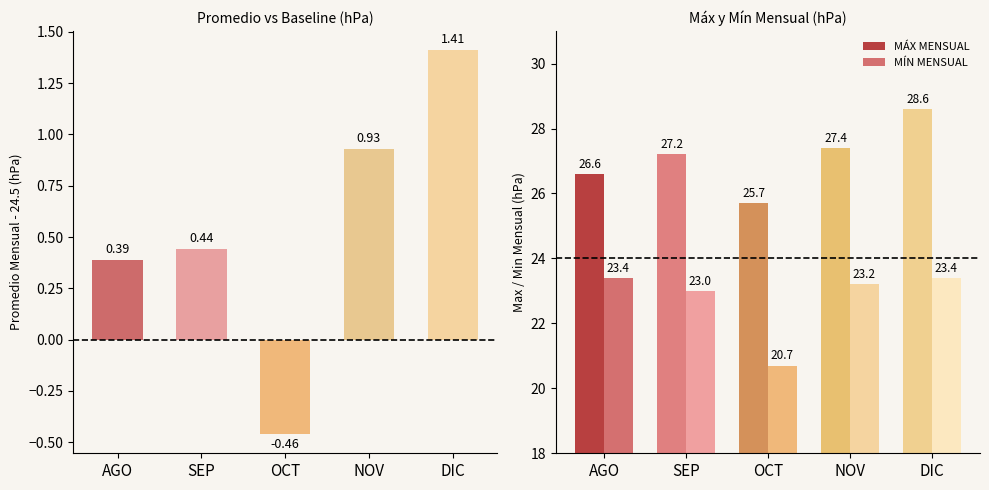

What is the difference between the maximum and minimum values in the MÁX MENSUAL series?

2.9